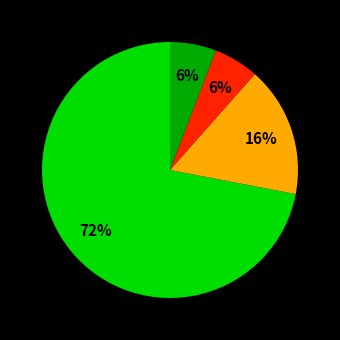

To the nearest percent, what is the difference between the largest and smallest slice percentages?

66%